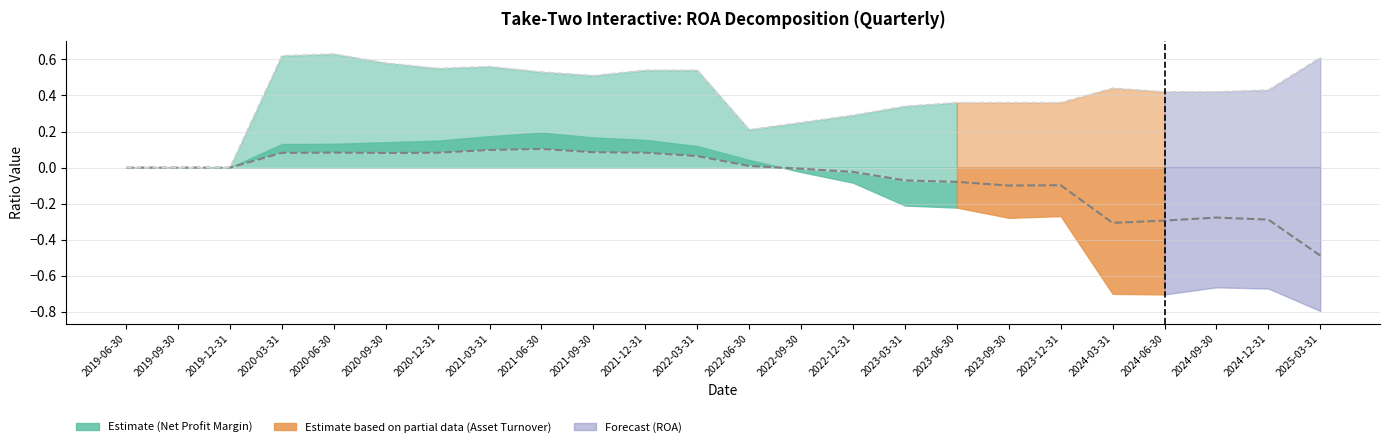

At which label does ROA reach its minimum?

2025-03-31